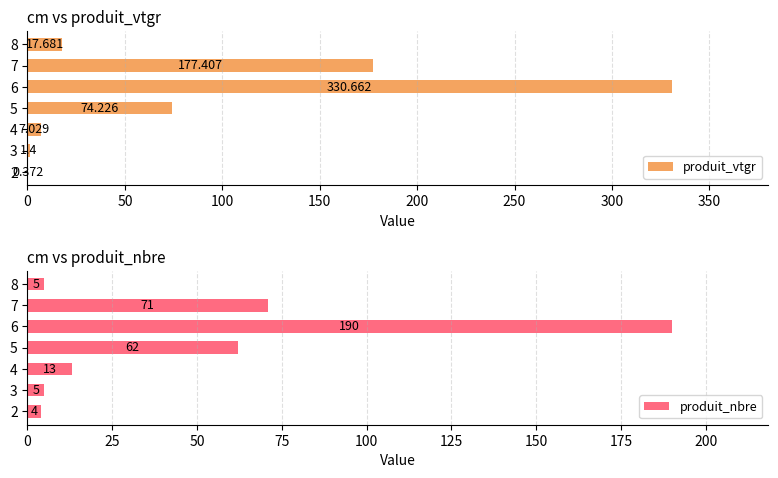

What is the highest value of the produit_nbre series?

190